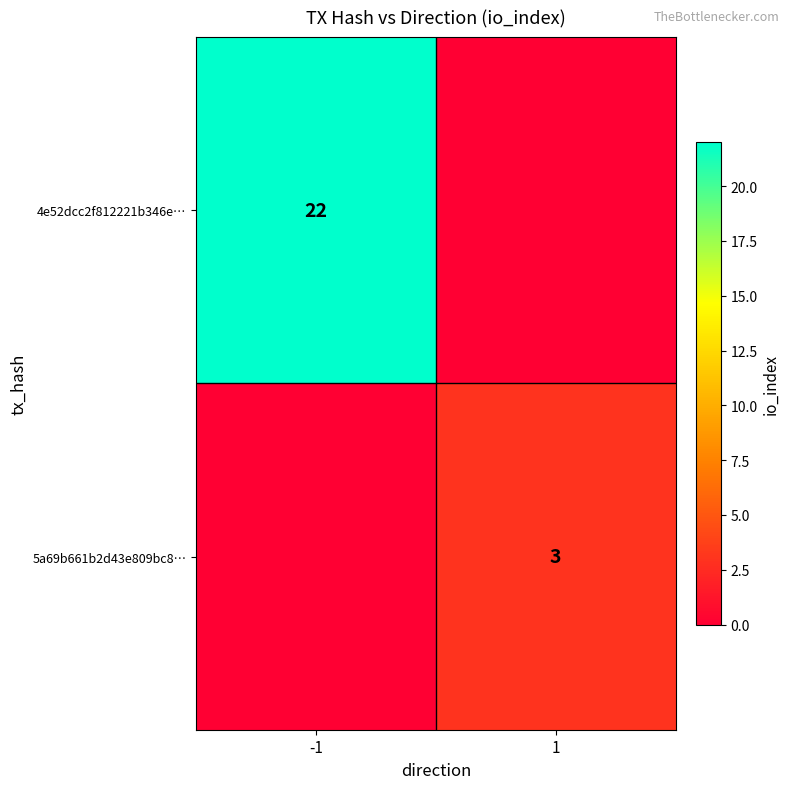

True or false: 4e52dcc2f812221b346e… has a value of 9 at -1.

False